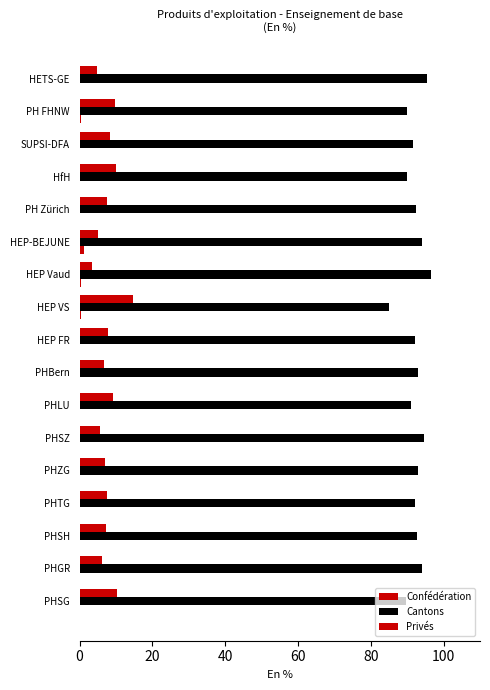

How many series are shown in this chart?

3